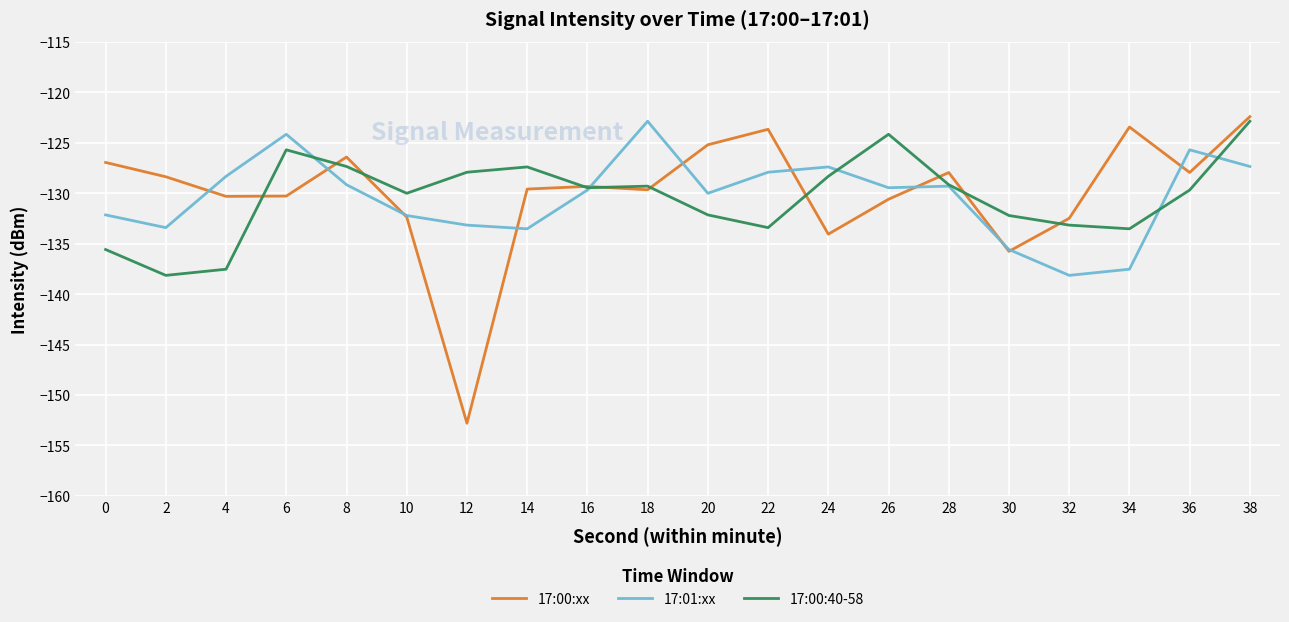

Which series has the widest spread of values?

17:00:xx